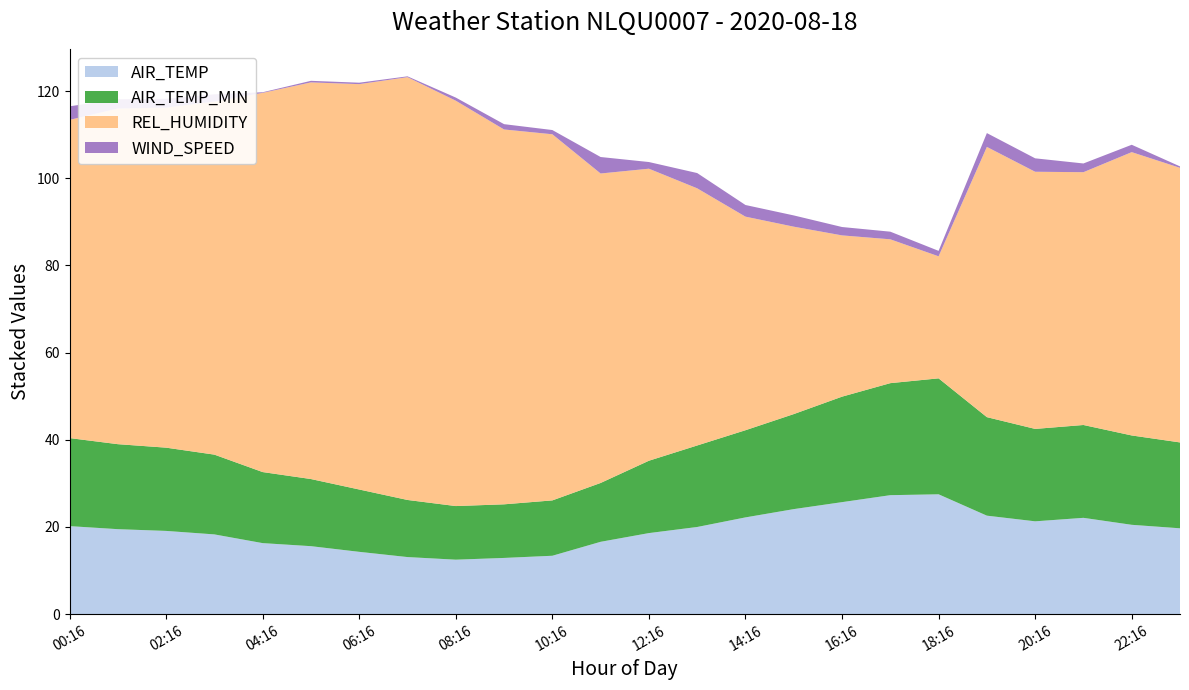

Reading left to right, what are all the values shown in this chart?

AIR_TEMP: 20.2	19.5	19.1	18.3	16.3	15.6	14.3	13.1	12.5	12.9	13.4	16.6	18.6	20.0	22.2	24.1	25.7	27.3	27.5	22.6	21.3	22.1	20.5	19.7
AIR_TEMP_MIN: 20.2	19.5	19.1	18.3	16.3	15.4	14.3	13.1	12.3	12.3	12.7	13.5	16.6	18.7	20.0	21.8	24.2	25.7	26.6	22.6	21.2	21.3	20.5	19.7
REL_HUMIDITY: 73.0	77.0	78.0	81.0	87.0	91.0	93.0	97.0	93.0	86.0	84.0	71.0	67.0	59.0	49.0	43.0	37.0	33.0	28.0	62.0	59.0	58.0	65.0	63.0
WIND_SPEED: 3.1	2.1	2.0	1.7	0.1	0.4	0.3	0.2	0.7	1.2	1.0	3.8	1.5	3.5	2.7	2.6	1.9	1.8	1.2	3.2	3.1	2.0	1.7	0.3